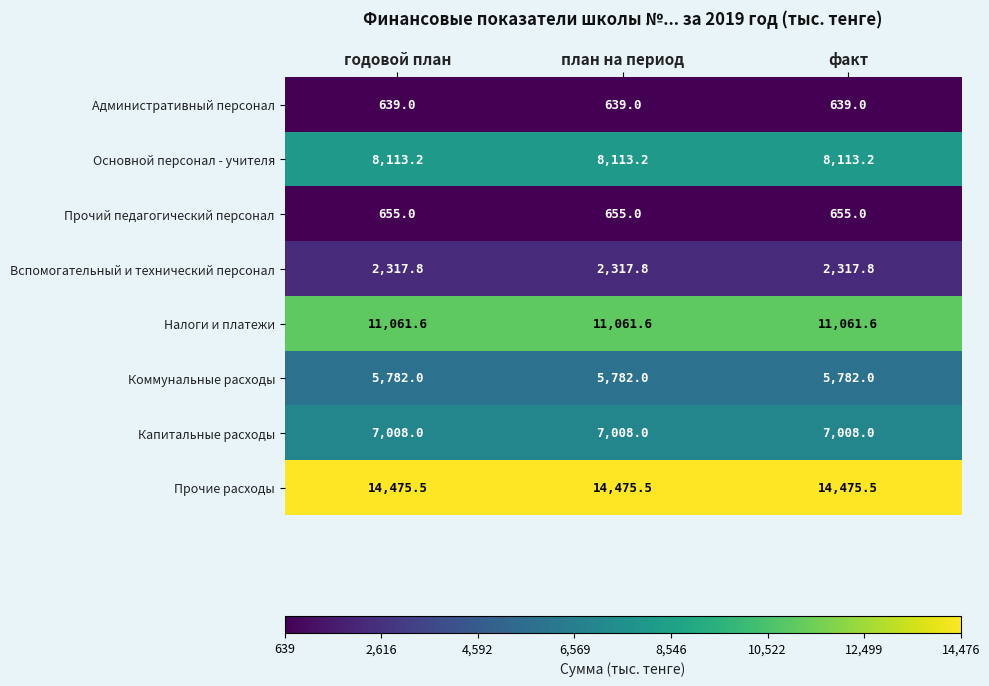

Rank the series by their maximum value, from highest to lowest.

Прочие расходы, Налоги и платежи, Основной персонал - учителя, Капитальные расходы, Коммунальные расходы, Вспомогательный и технический персонал, Прочий педагогический персонал, Административный персонал